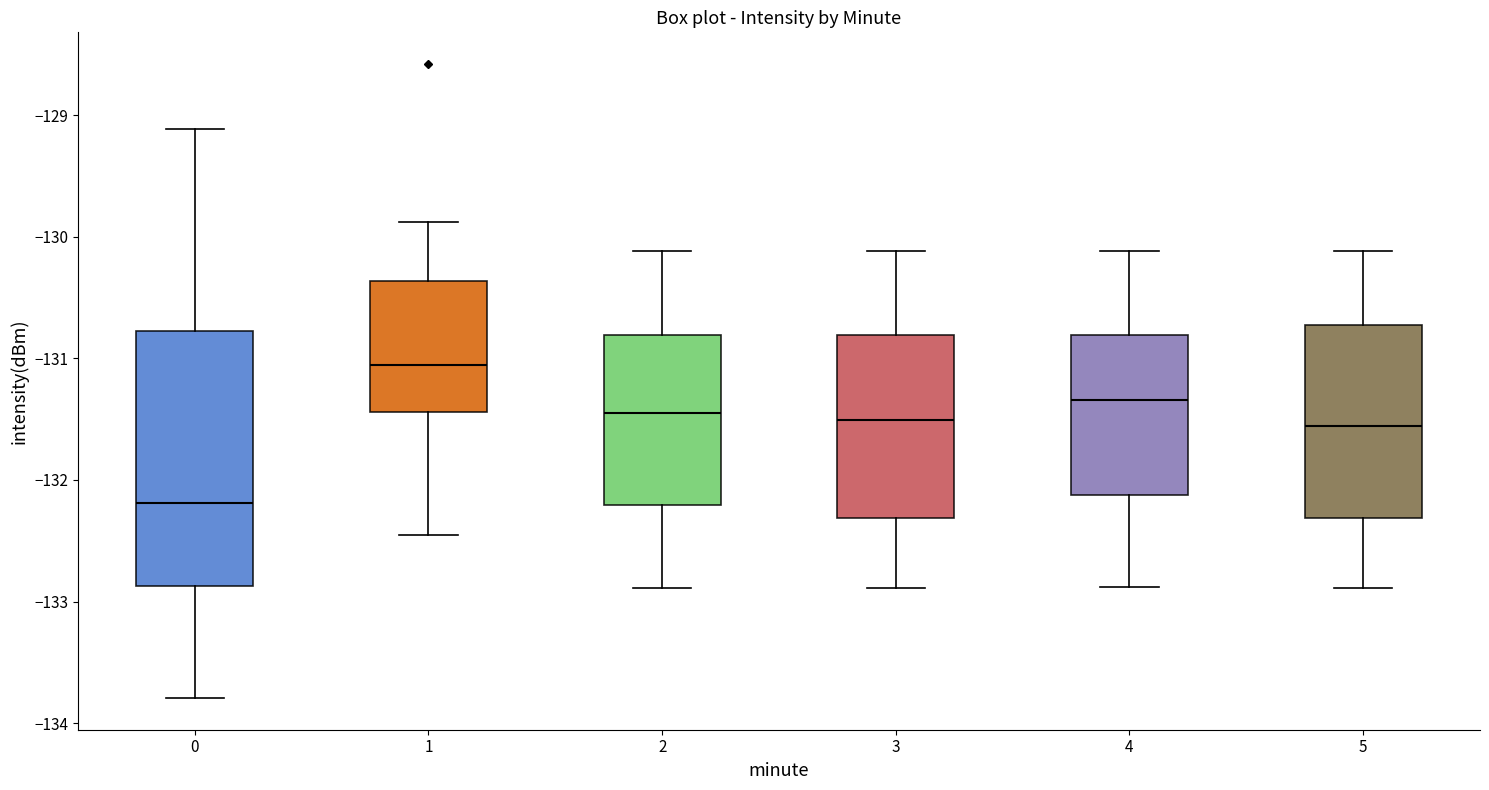

Which box's median line is the lowest?

0